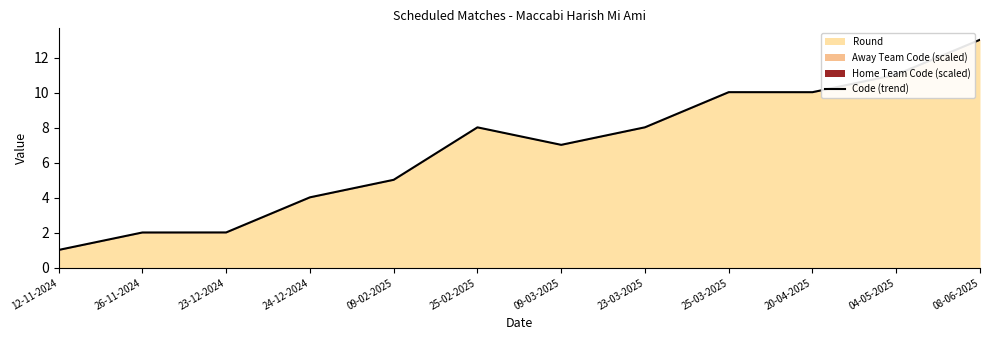

What is the difference between the values at 26-11-2024 and 20-04-2025?

8.0